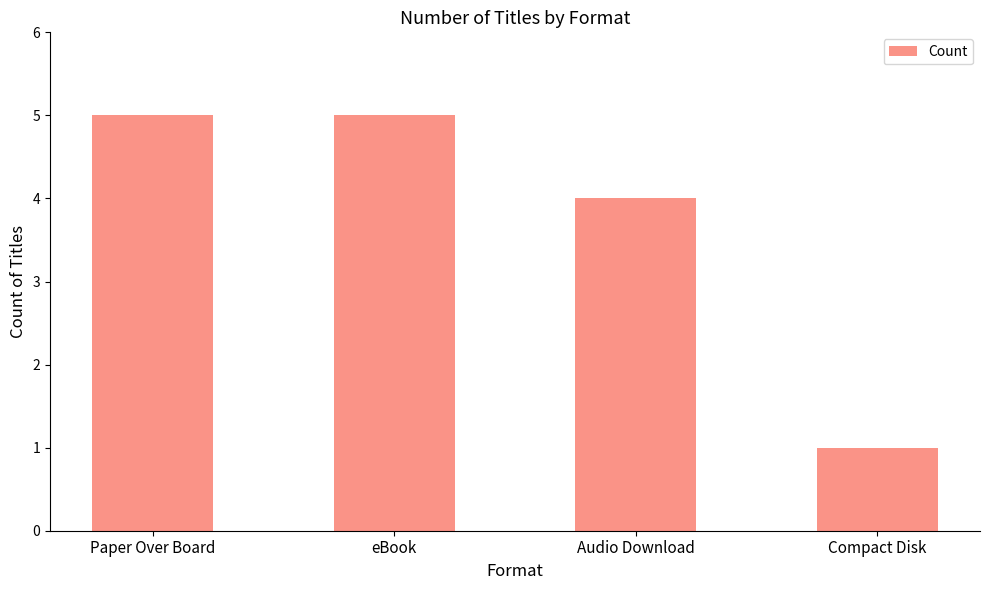

What is the sum of the values at Paper Over Board and Audio Download?

9